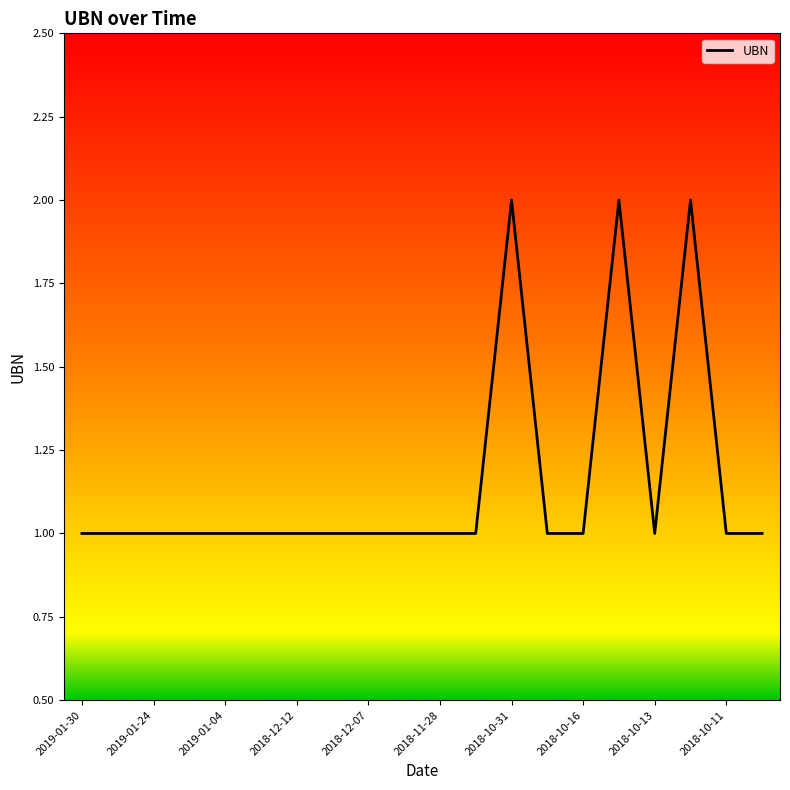

How many lines are shown in the chart?

1